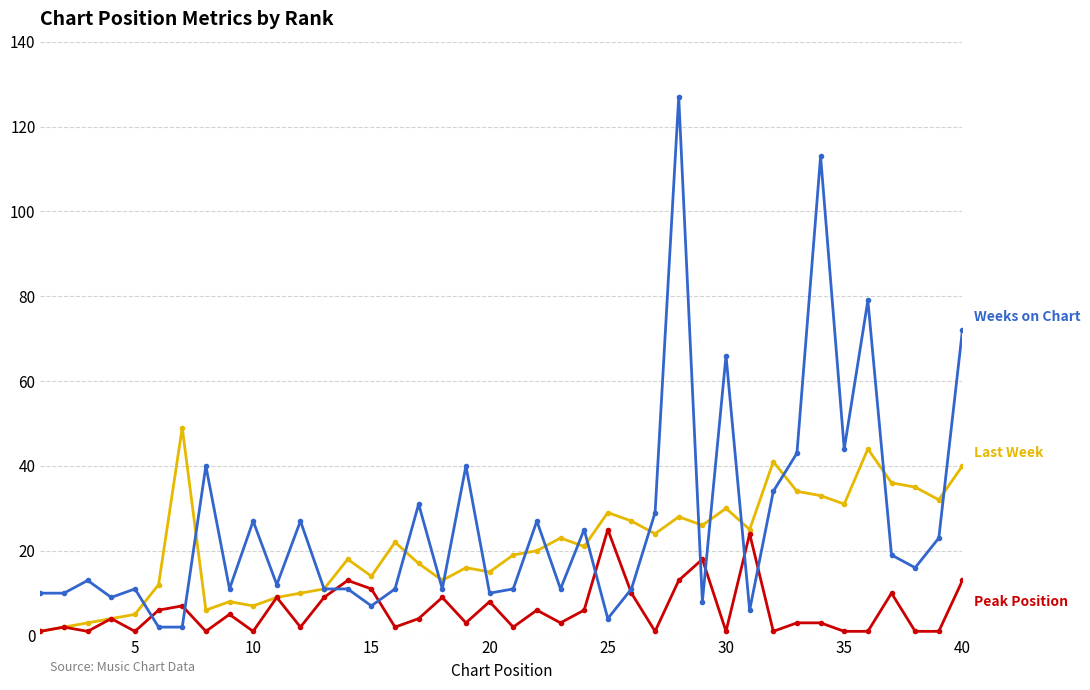

What is the greatest value displayed?

127